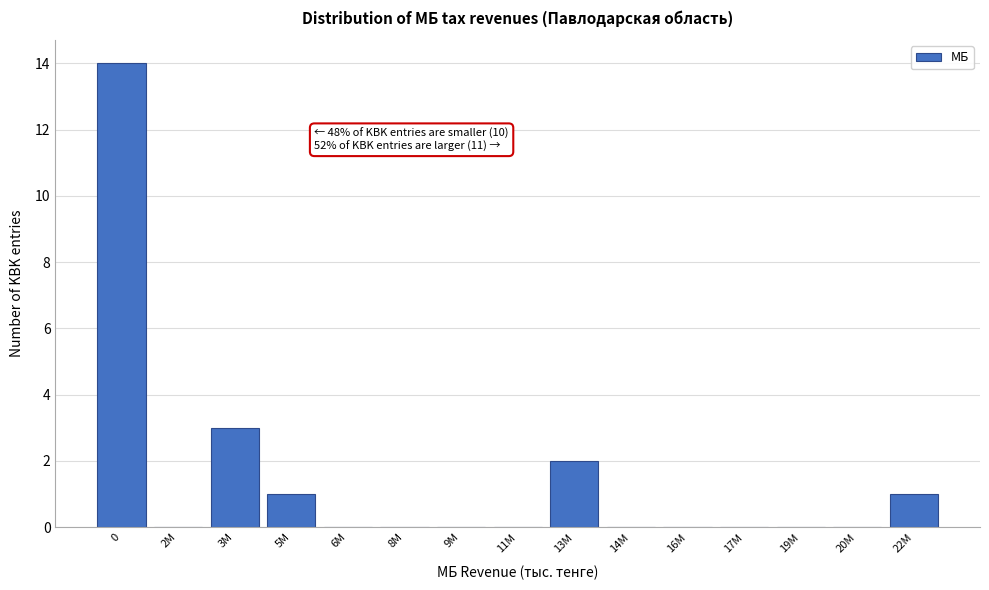

Reading right to left, what are all the values shown in this chart?

22M=1	20M=0	19M=0	17M=0	16M=0	14M=0	13M=2	11M=0	9M=0	8M=0	6M=0	5M=1	3M=3	2M=0	0=14